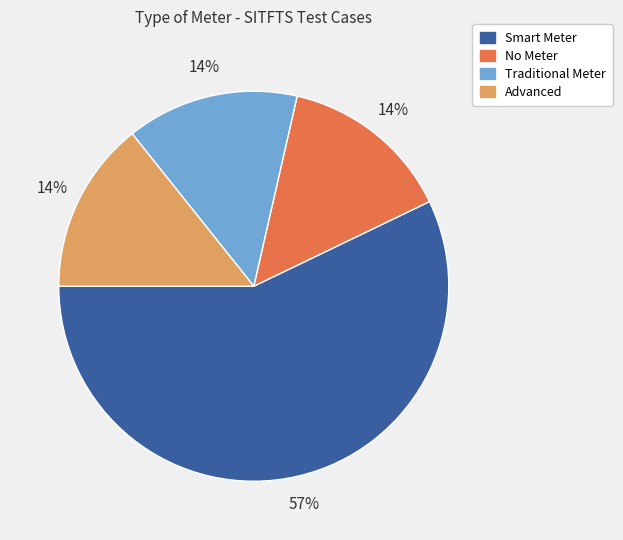

To the nearest percent, what is the difference between the largest and smallest slice percentages?

43%